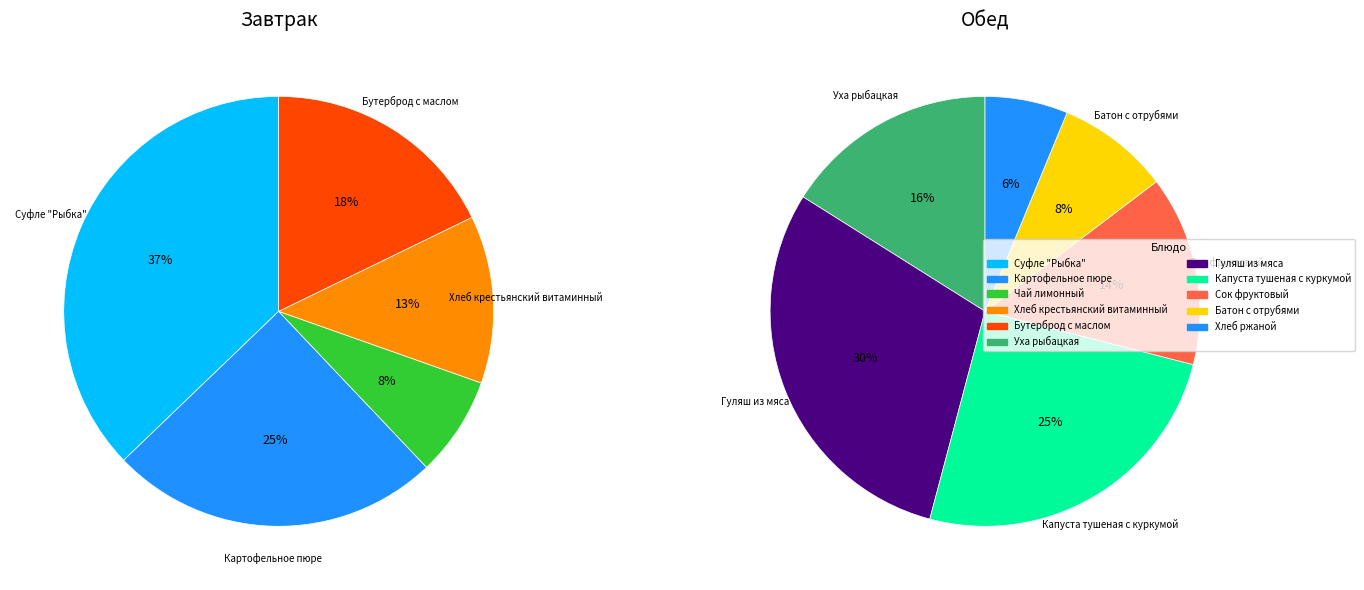

Which has a higher value, Картофельное пюре or Капуста тушеная с куркумой?

Капуста тушеная с куркумой